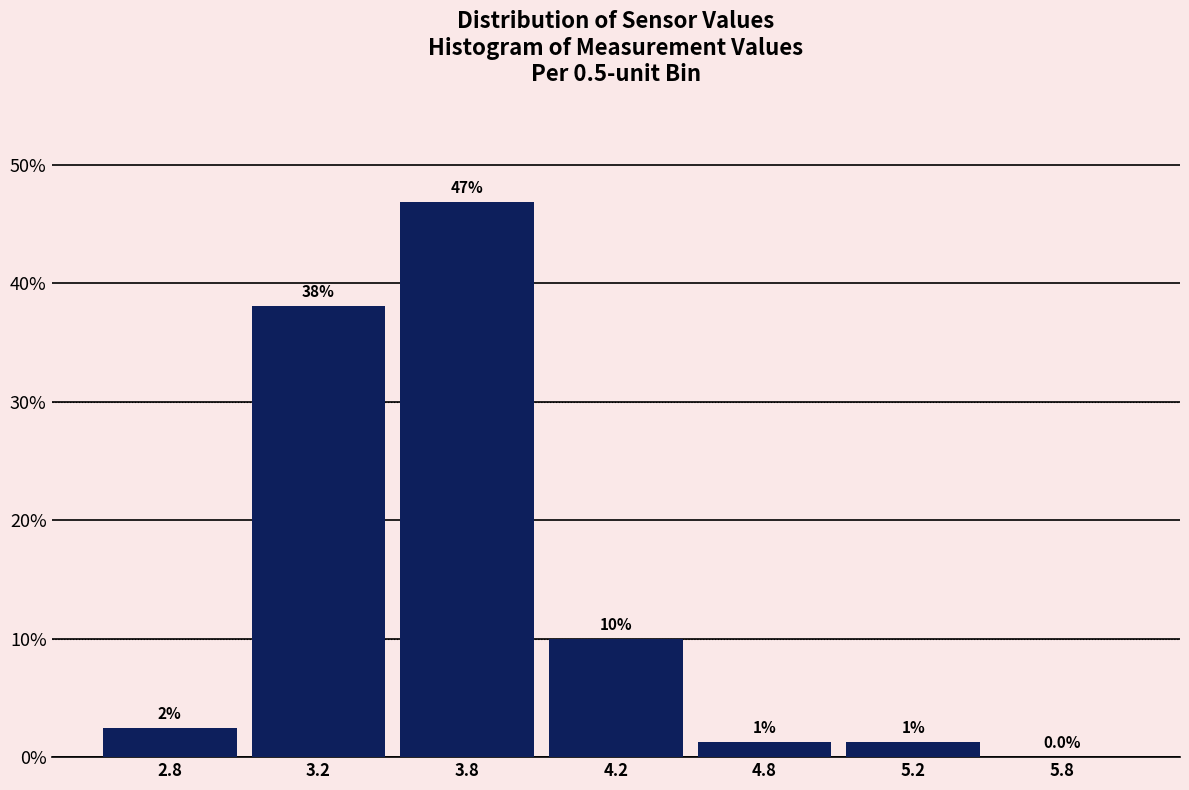

What is the approximate value at 3.2?

38.1